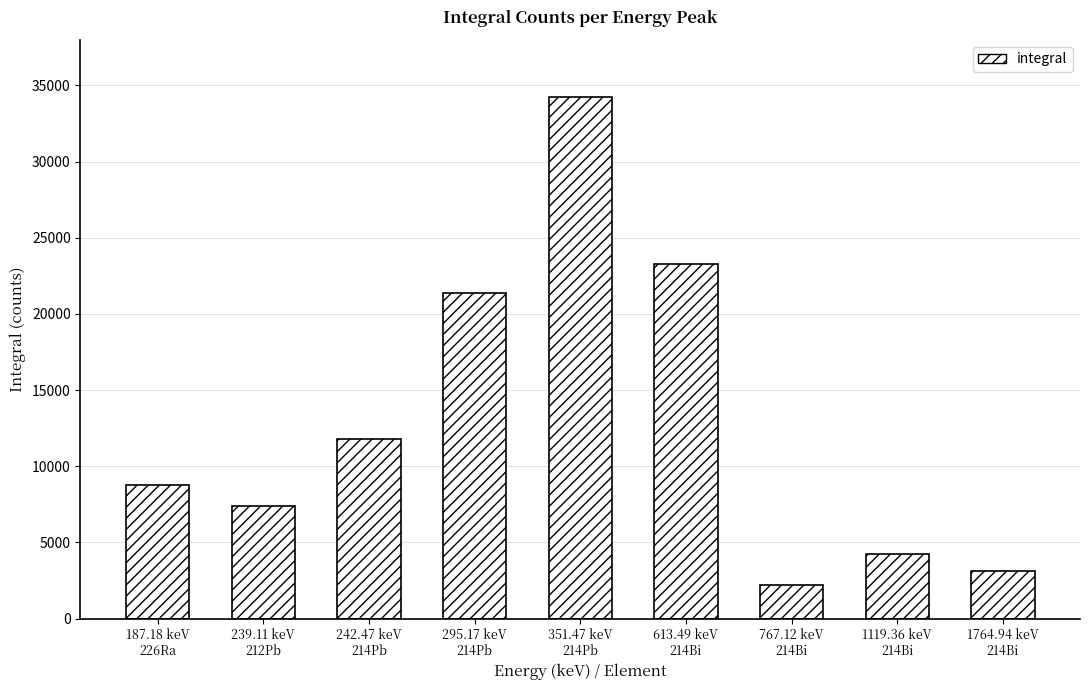

What is the greatest value displayed?

34228